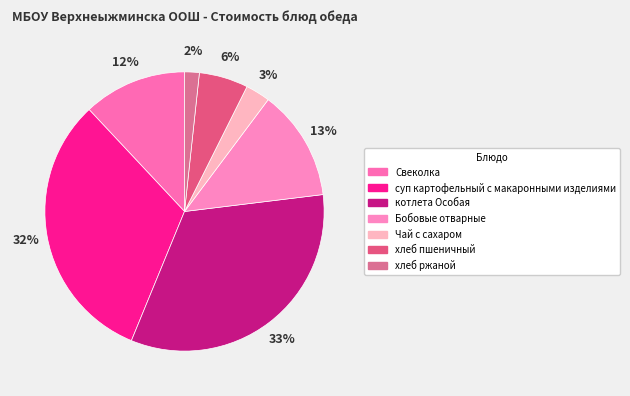

Rank the categories by value from highest to lowest.

котлета Особая, суп картофельный с макаронными изделиями, Бобовые отварные, Свеколка, хлеб пшеничный, Чай с сахаром, хлеб ржаной